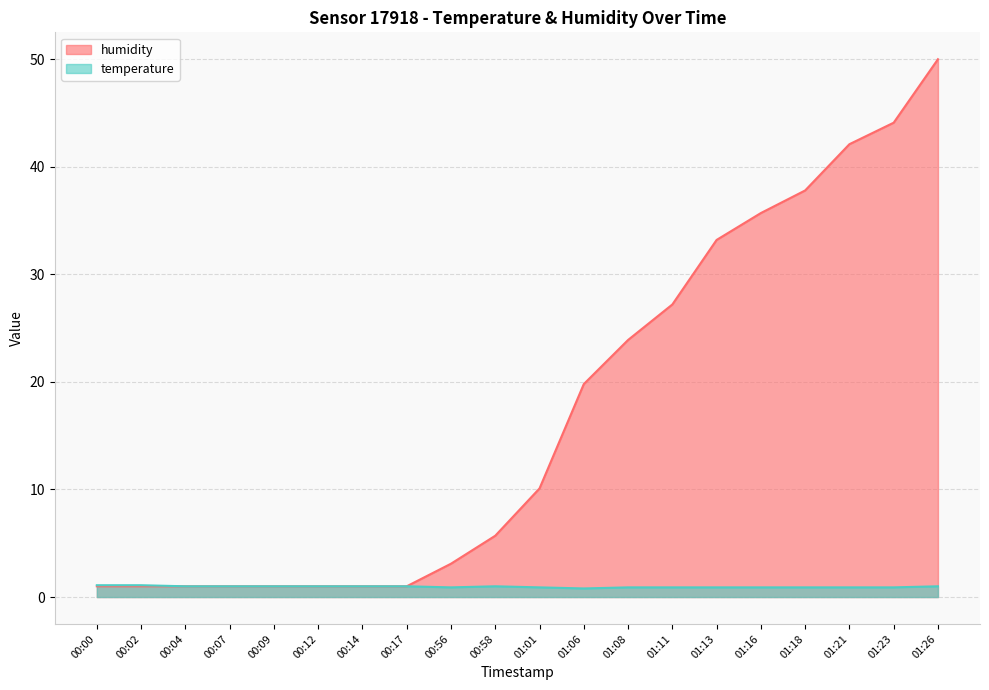

Reading left to right, what are all the values shown in this chart?

humidity: 00:00=1.0	00:02=1.0	00:04=1.0	00:07=1.0	00:09=1.0	00:12=1.0	00:14=1.0	00:17=1.0	00:56=3.1	00:58=5.7	01:01=10.1	01:06=19.8	01:08=23.9	01:11=27.2	01:13=33.2	01:16=35.7	01:18=37.8	01:21=42.1	01:23=44.1	01:26=50.0
temperature: 00:00=1.1	00:02=1.1	00:04=1.0	00:07=1.0	00:09=1.0	00:12=1.0	00:14=1.0	00:17=1.0	00:56=0.9	00:58=1.0	01:01=0.9	01:06=0.8	01:08=0.9	01:11=0.9	01:13=0.9	01:16=0.9	01:18=0.9	01:21=0.9	01:23=0.9	01:26=1.0